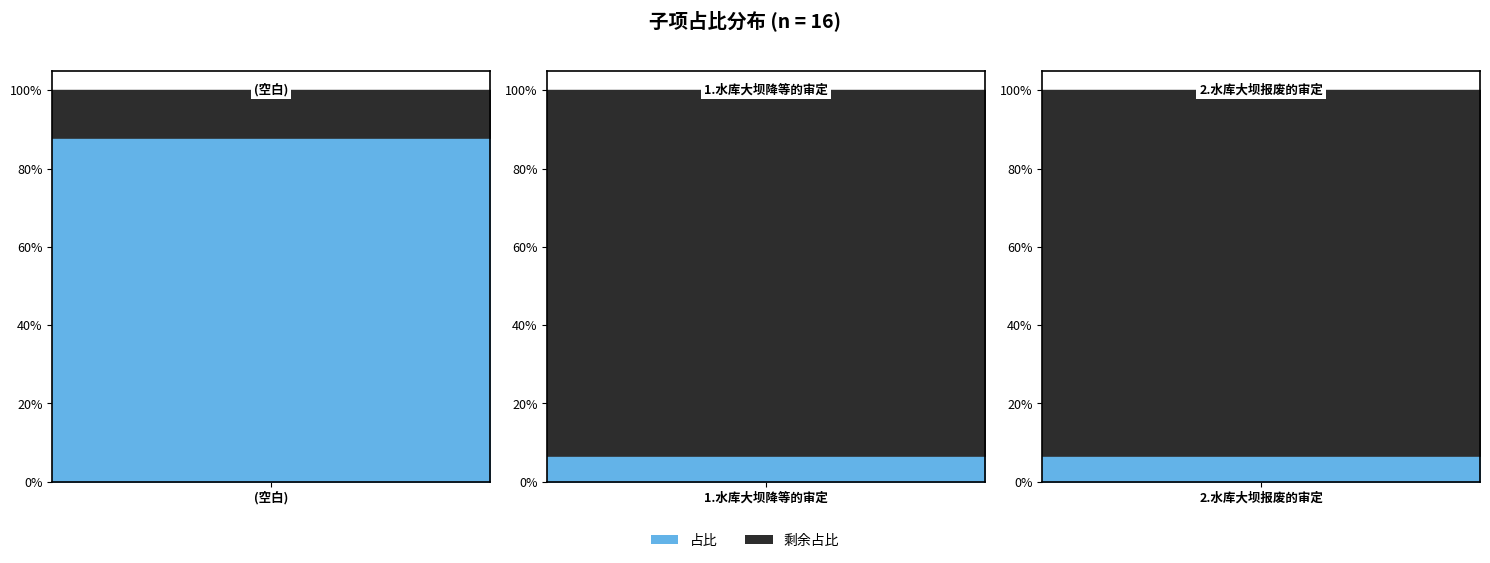

What is the label of the 1st point from the right?

2.水库大坝报废的审定